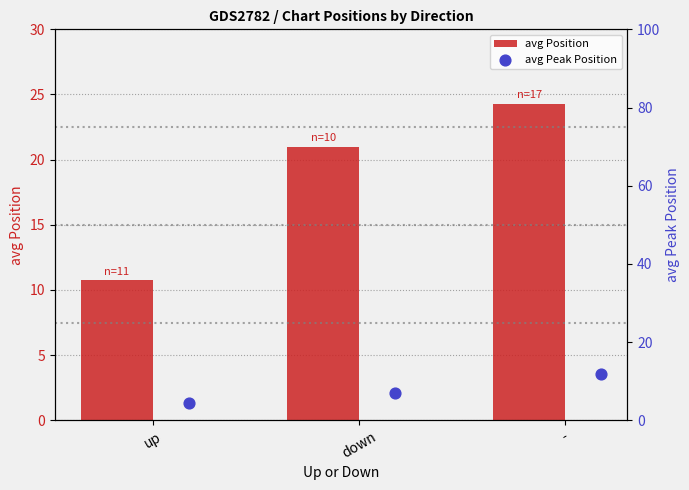

Which series reaches the minimum Y coordinate?

avg Peak Position